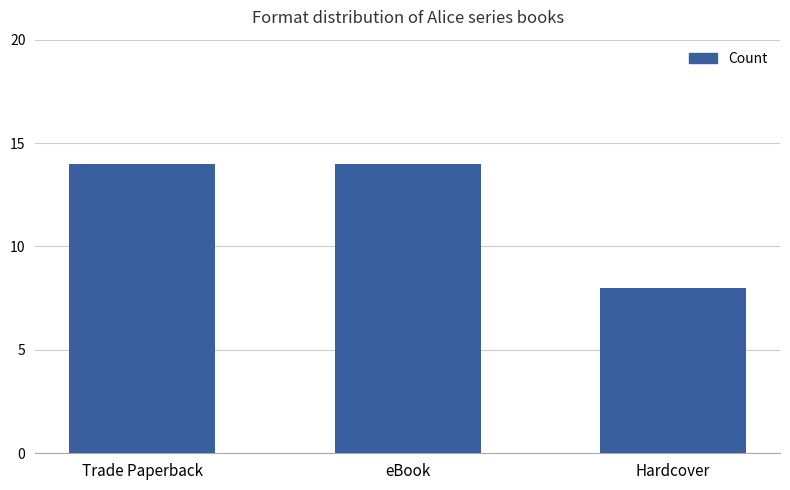

What is the label of the 2nd bar from the right?

eBook